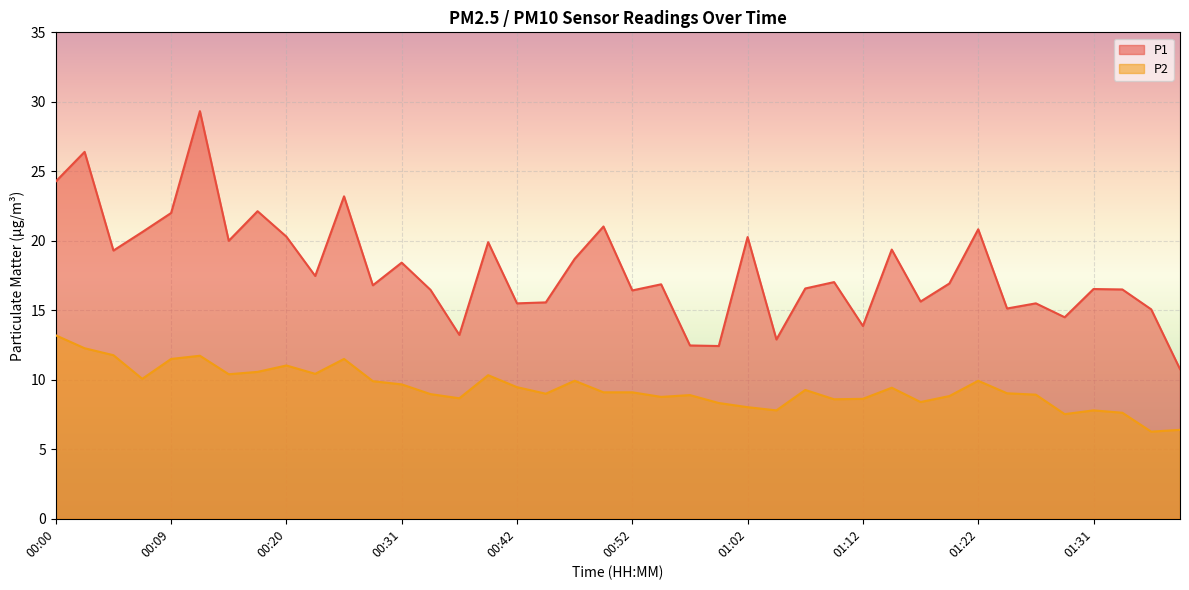

What is the approximate value of P2 at 00:17?

10.6